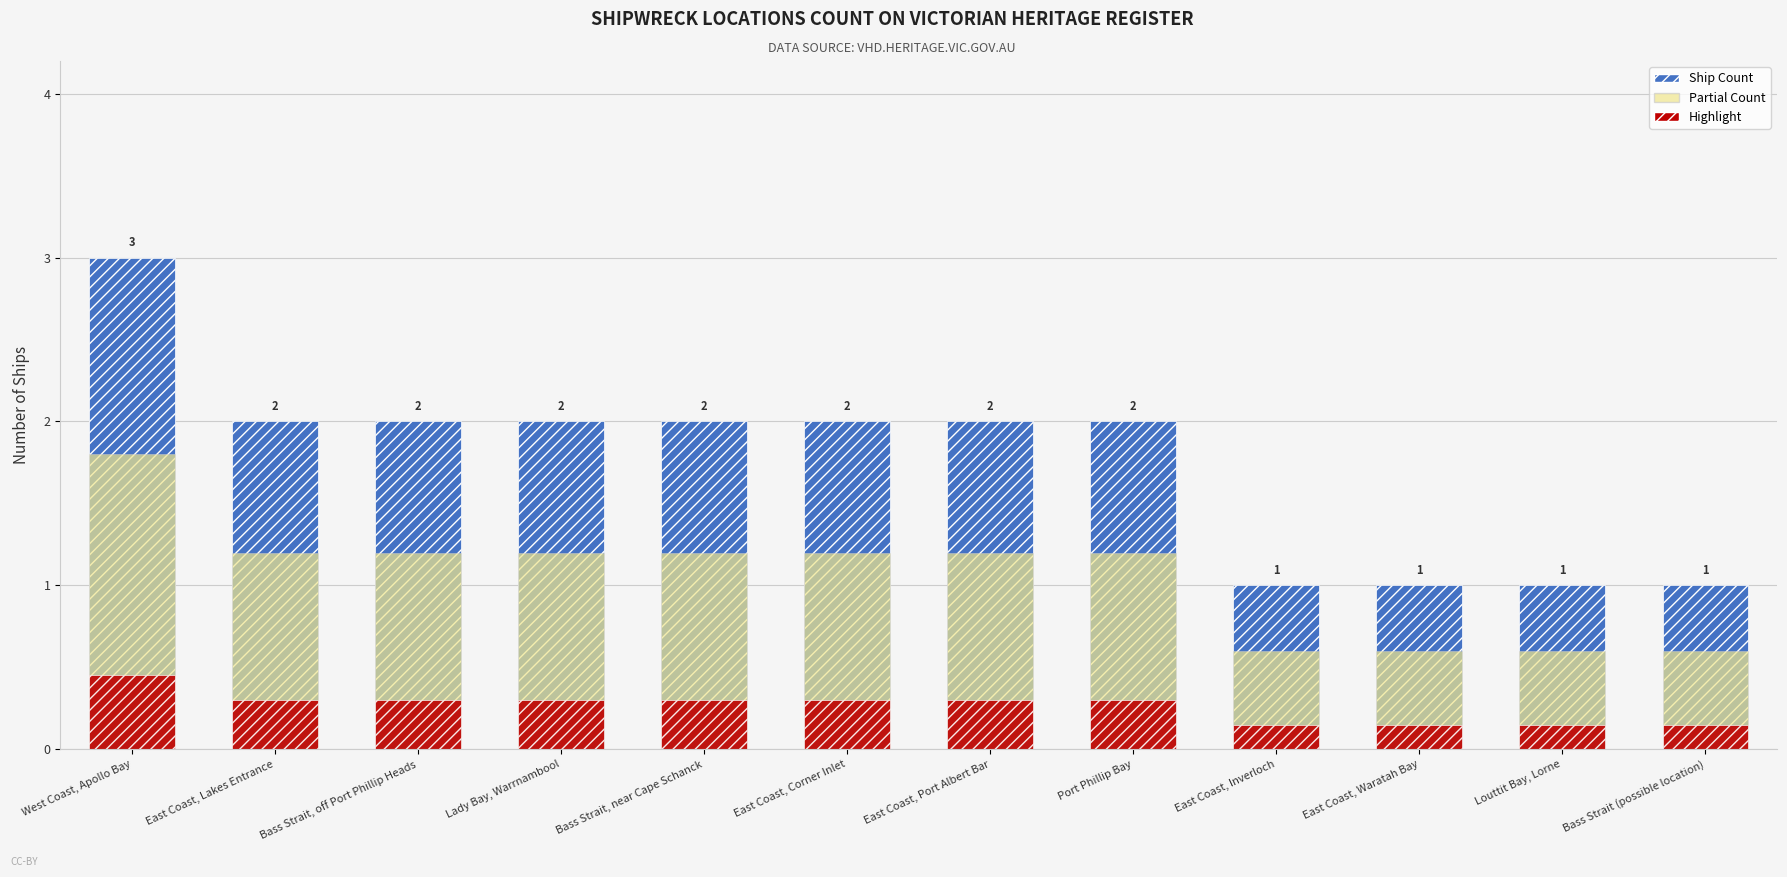

Which has a higher value, Bass Strait, off Port Phillip Heads or East Coast, Waratah Bay?

Bass Strait, off Port Phillip Heads